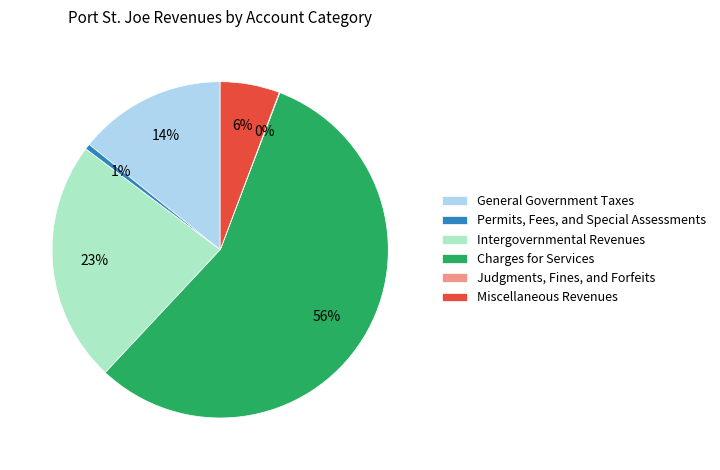

Which category has the biggest portion of the pie?

Charges for Services